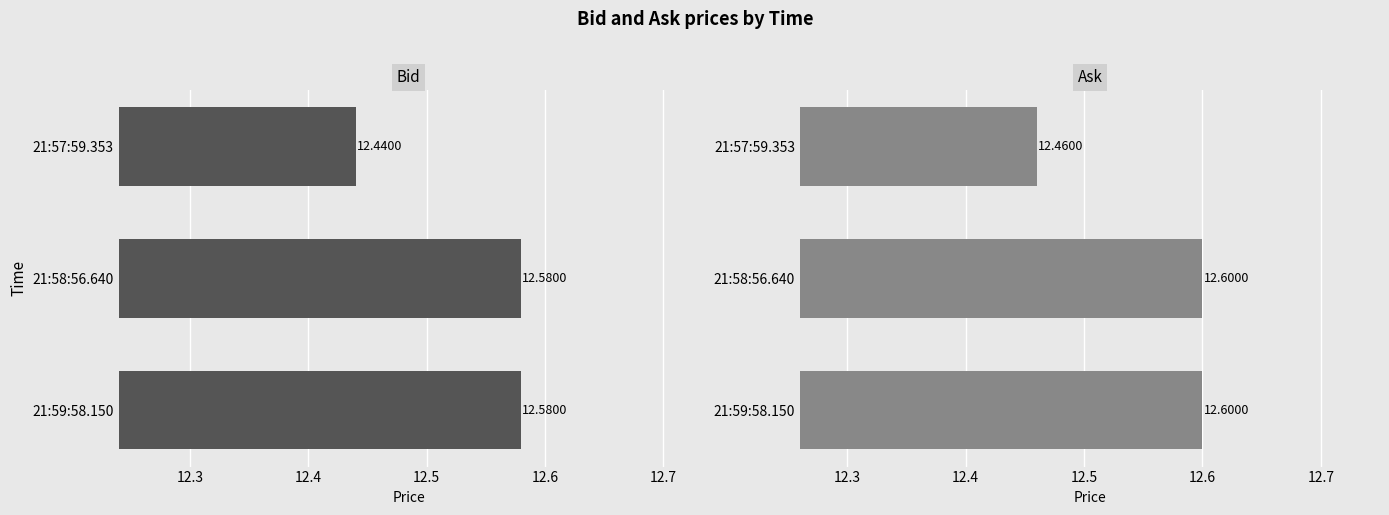

The value of Bid at 21:57:59.353 is 12.4. True or false?

True